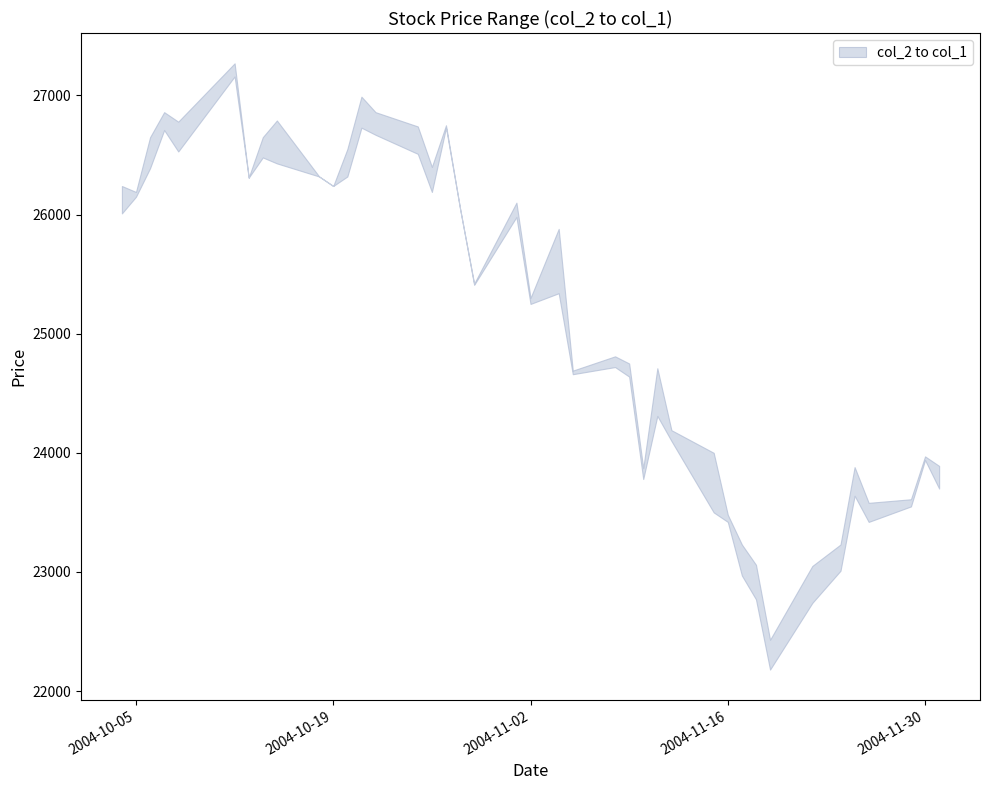

How many values in the col_2 series are below 25410?

20